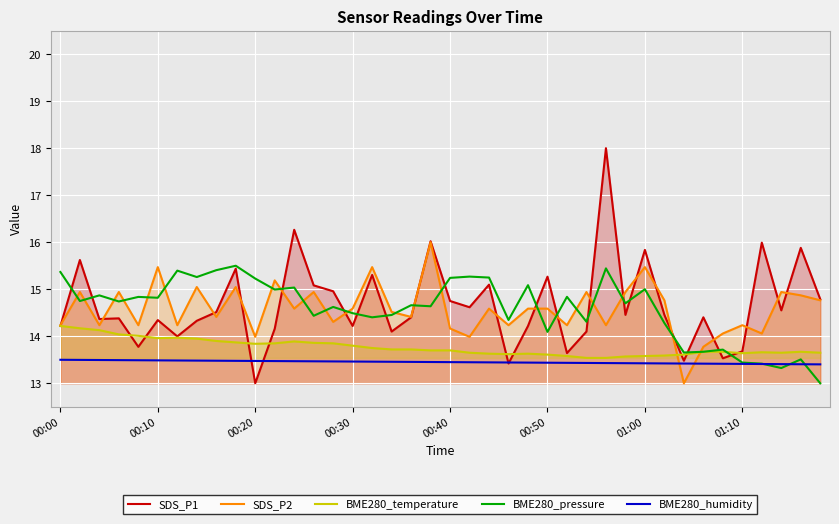

What is the smallest value displayed?

13.0